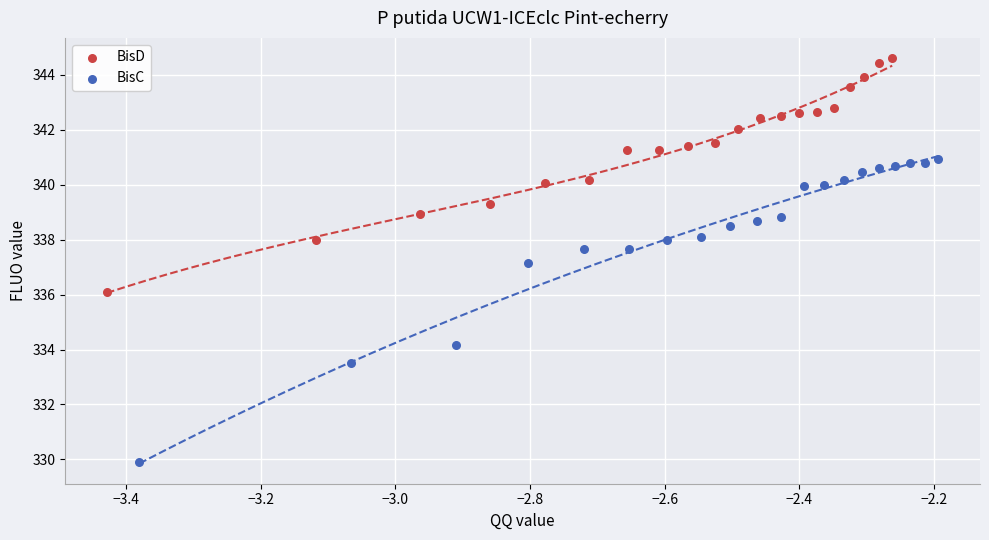

Which series has the largest Y range (max minus min)?

BisC